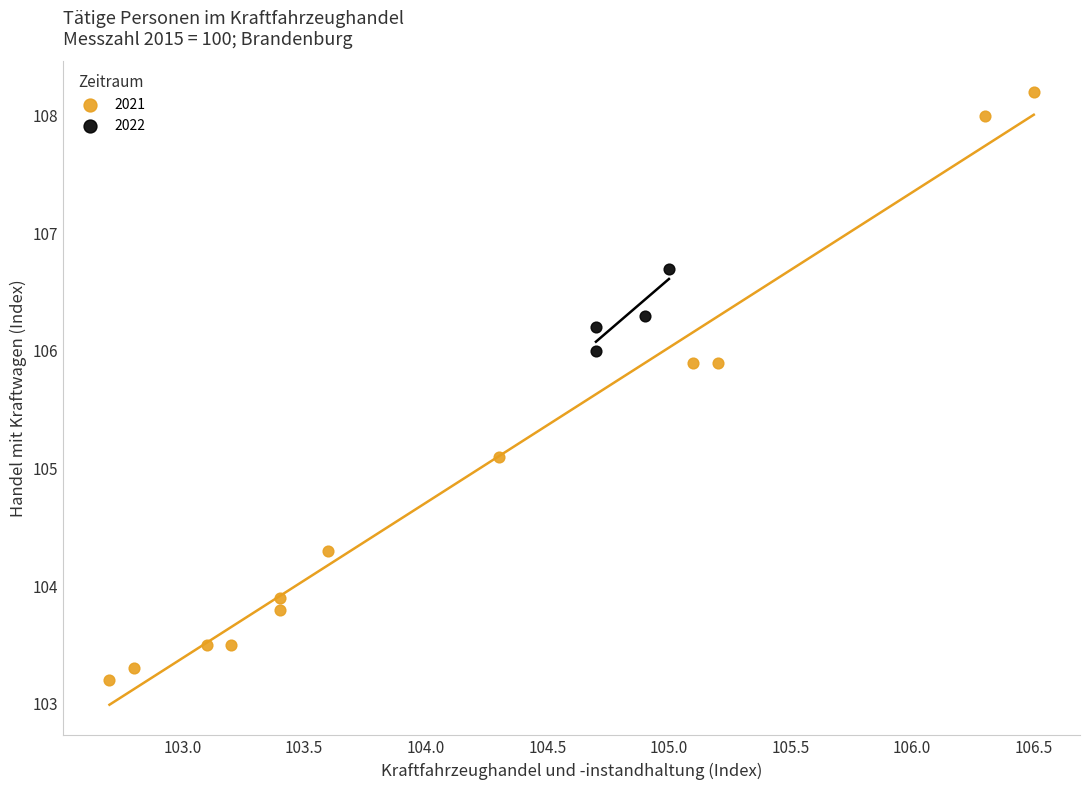

Which series reaches the maximum Y coordinate?

2021